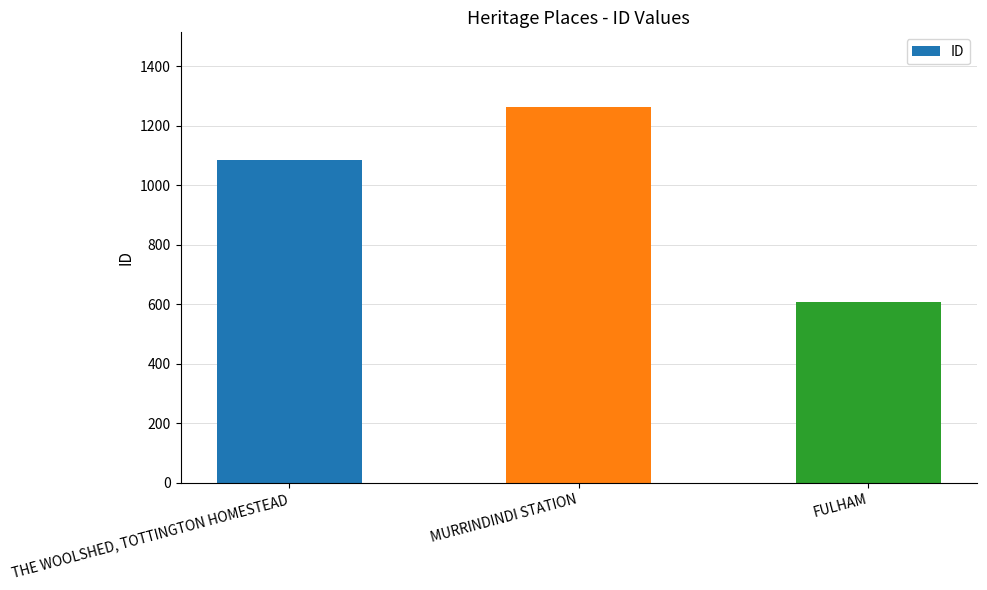

What is the sum of the values at FULHAM and THE WOOLSHED, TOTTINGTON HOMESTEAD?

1693